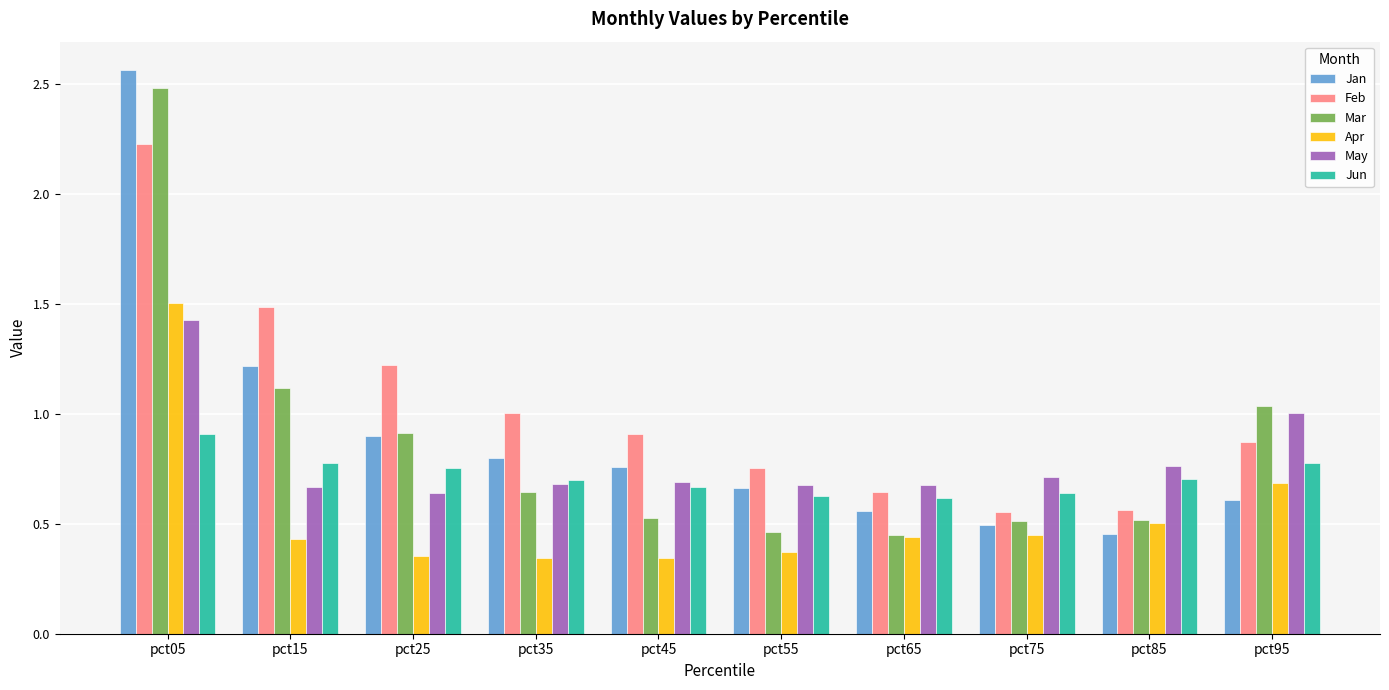

How many groups of bars are there?

10